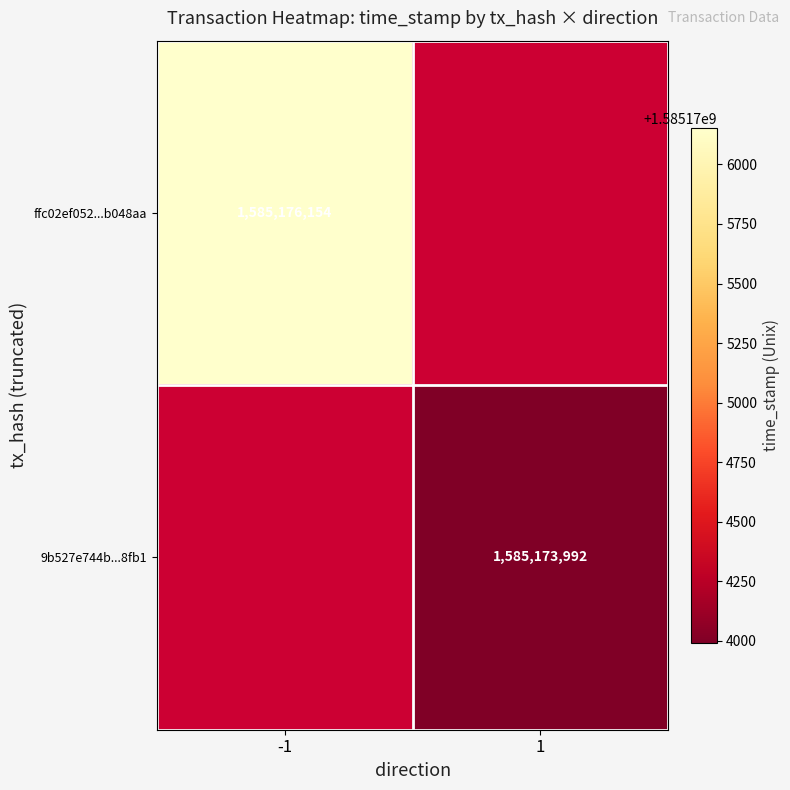

Count the number of categories in the chart.

2